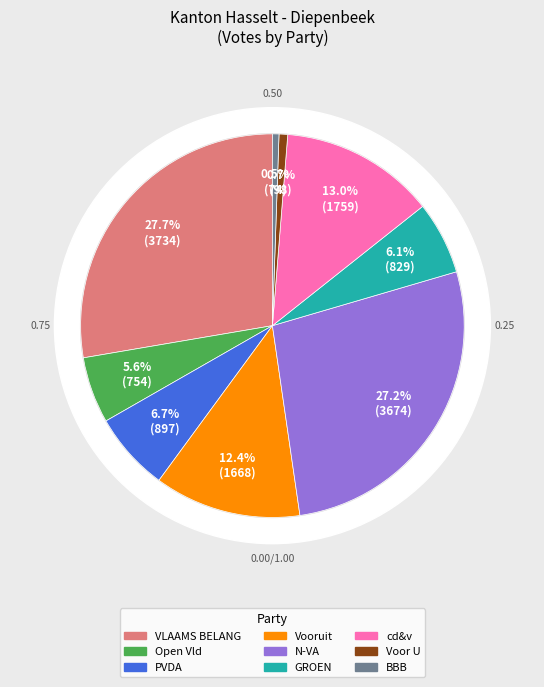

What percentage do BBB and VLAAMS BELANG together represent?

28.2%